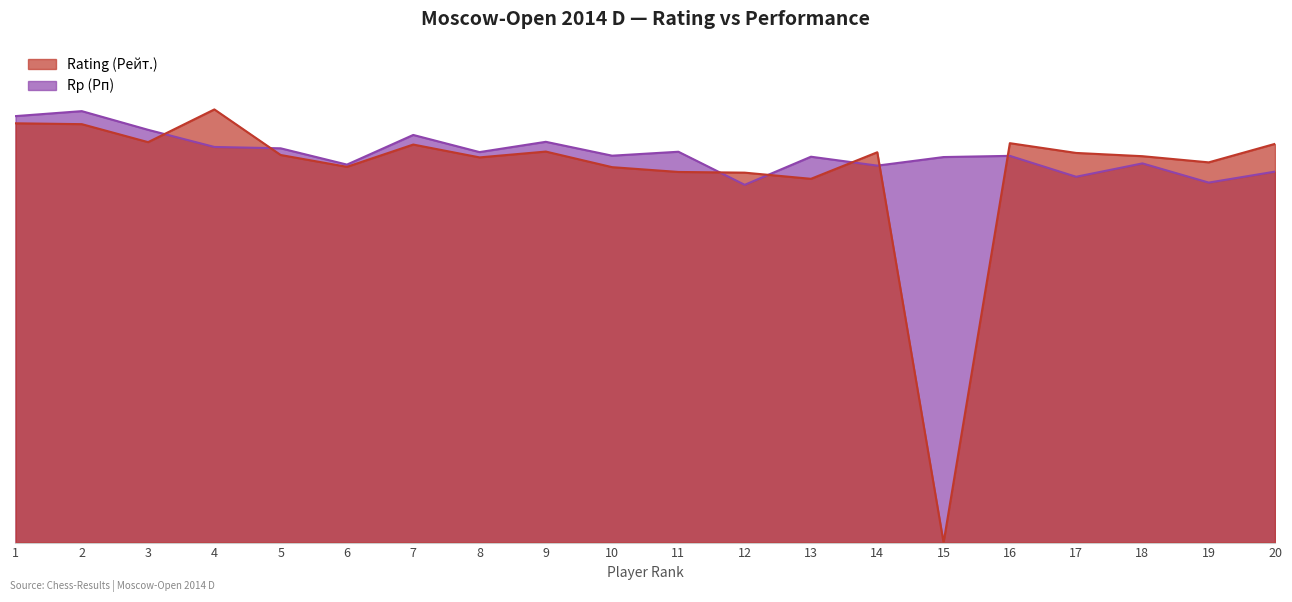

How many interior local valleys does the Rating (Рейт.) series have?

6